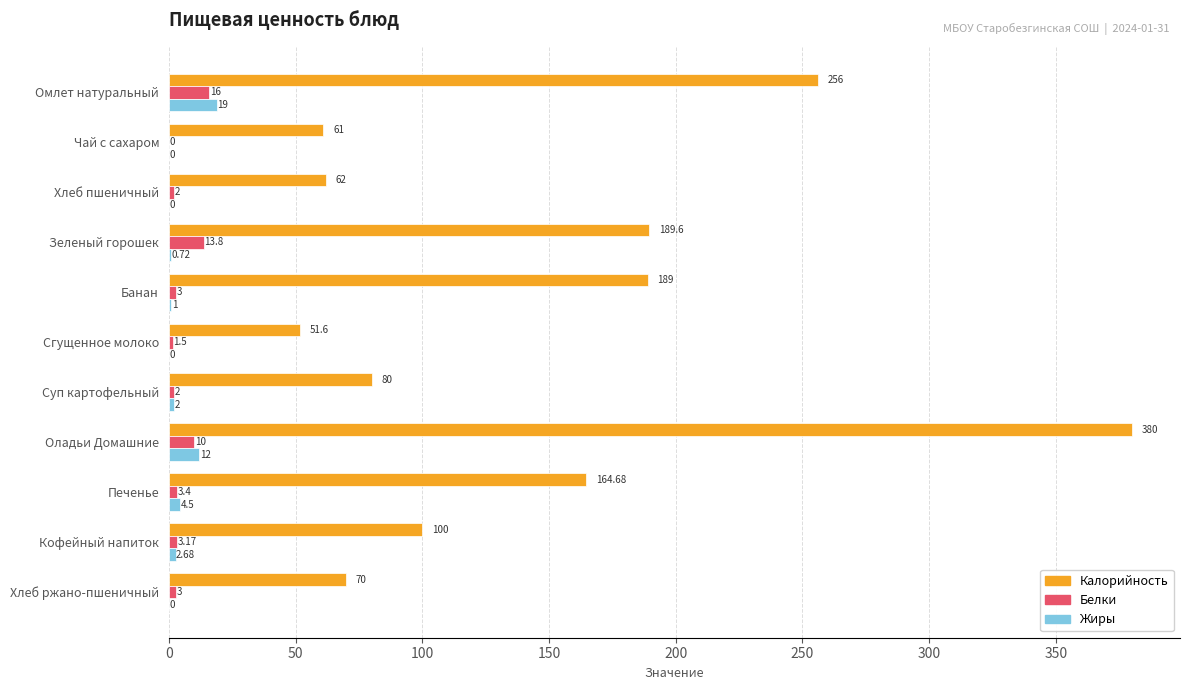

Which category has the highest value in the Калорийность series?

Оладьи Домашние